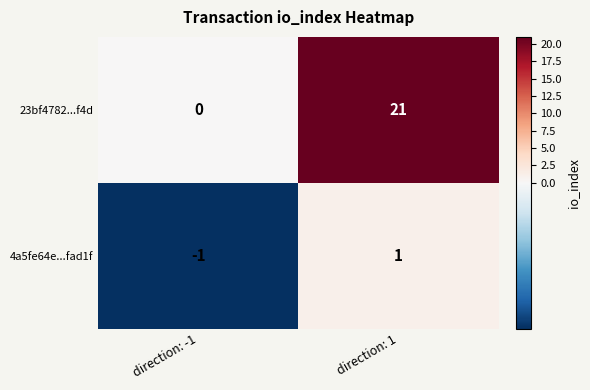

Reading left to right, extract all data points from this chart.

23bf4782...f4d: direction: -1=0	direction: 1=21
4a5fe64e...fad1f: direction: -1=-1	direction: 1=1